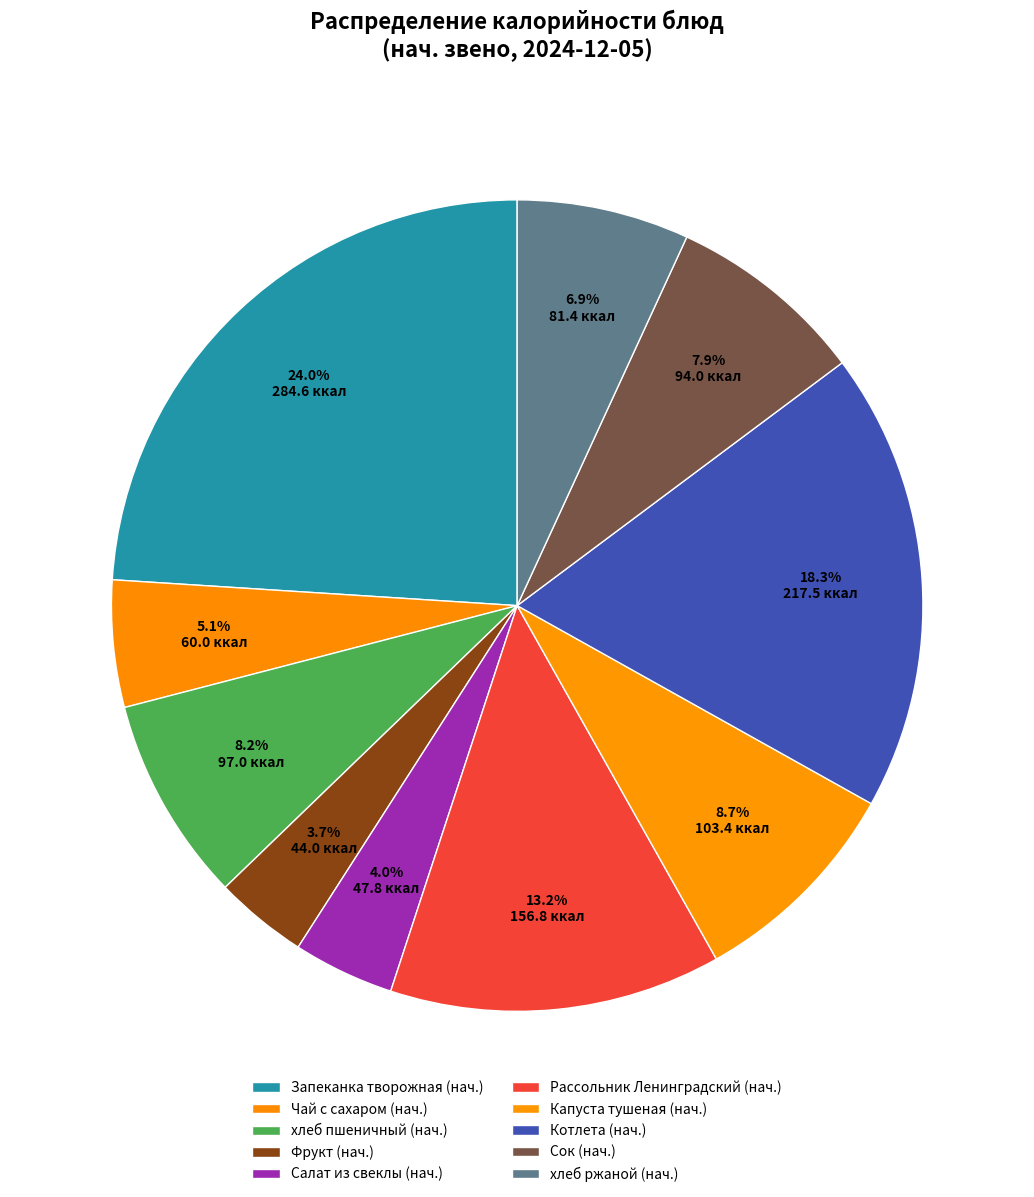

What portion of the pie excludes хлеб ржаной (нач.)?

93.1%